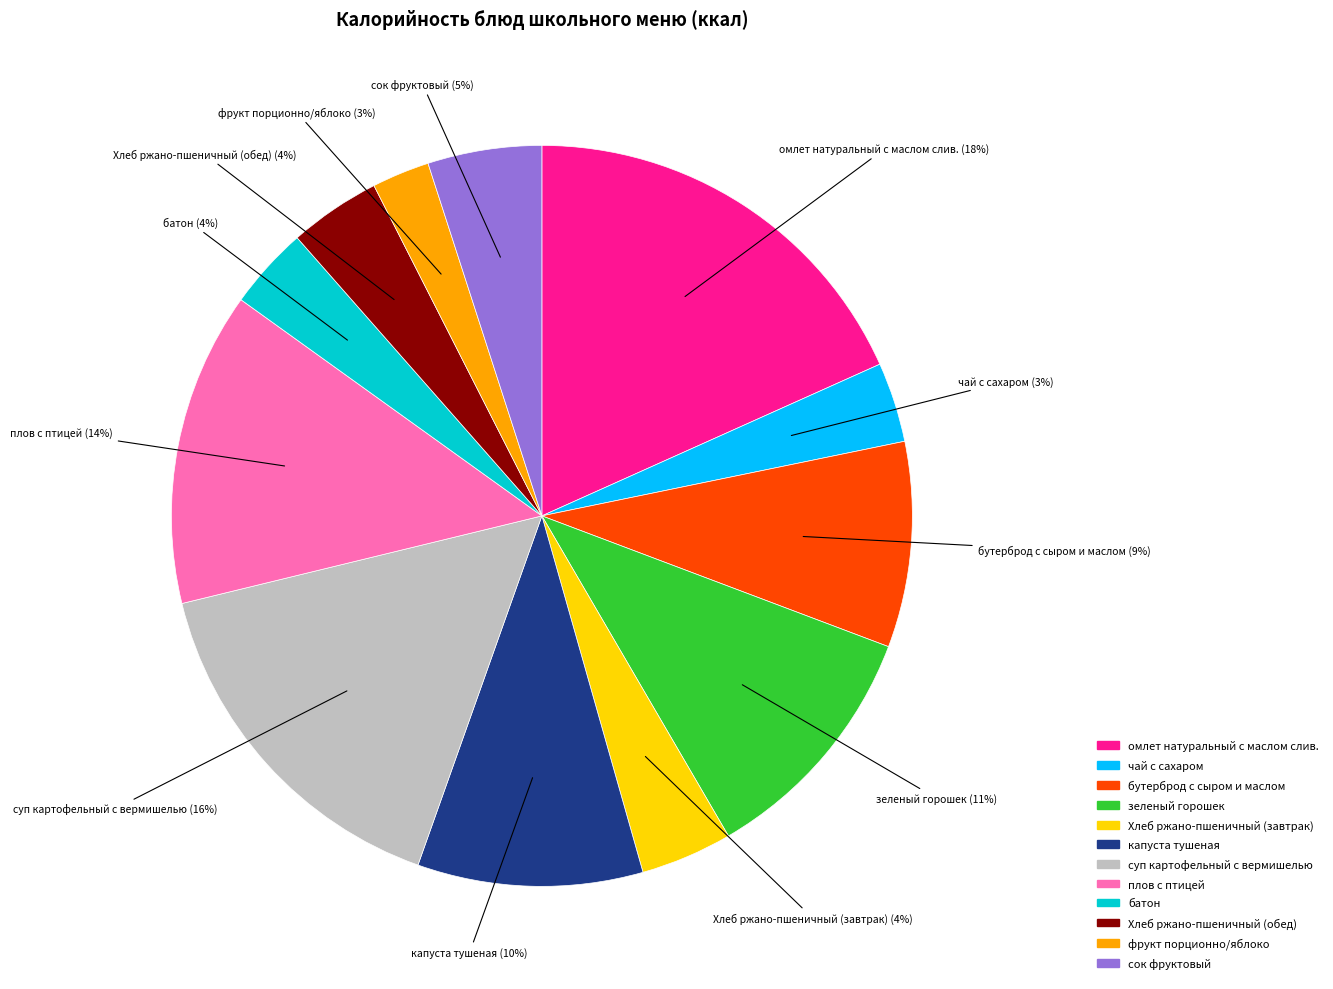

To the nearest percent, what is the average slice percentage?

8%